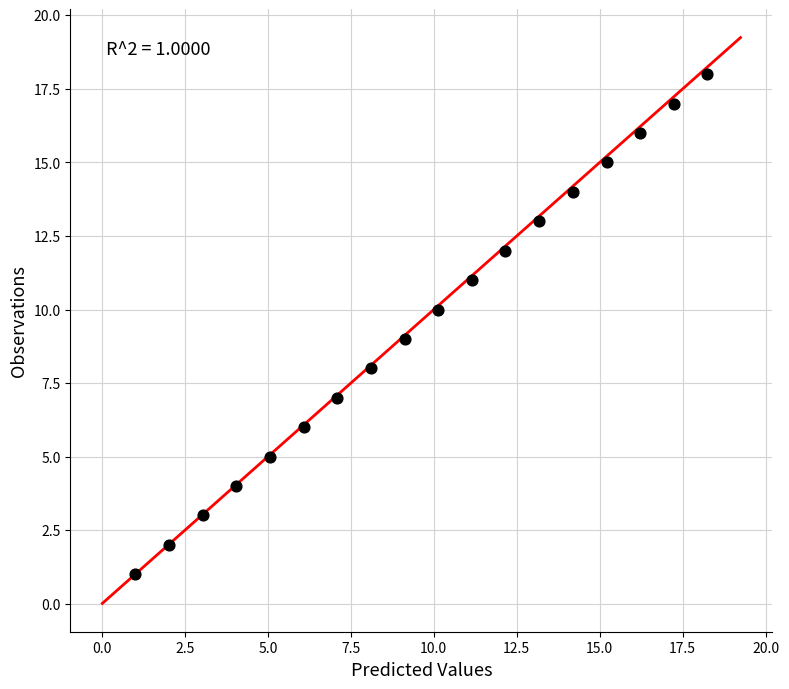

What is the range of Y values (max minus min)?

17